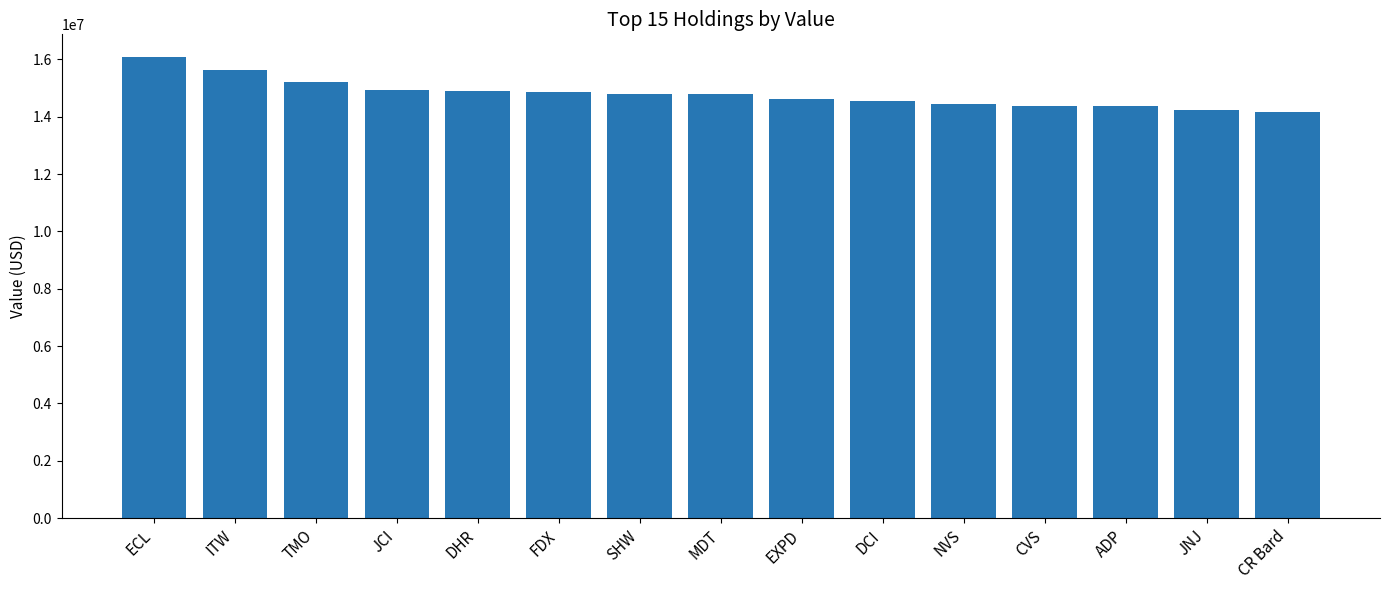

What is the change in value from EXPD to CR Bard?

-465000